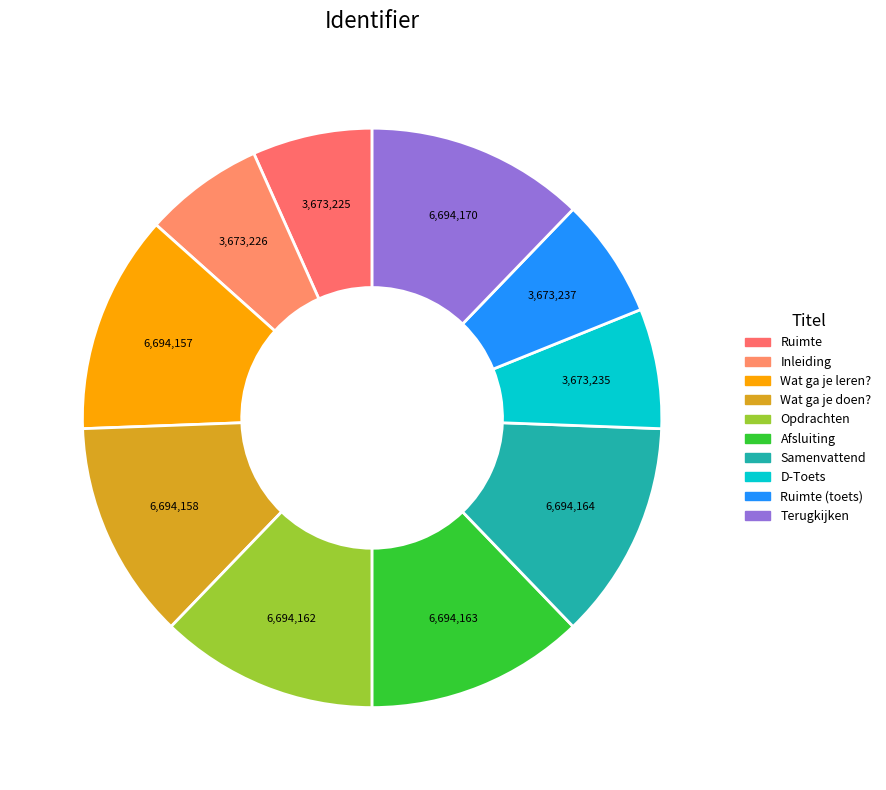

Count the number of slices in the pie.

10